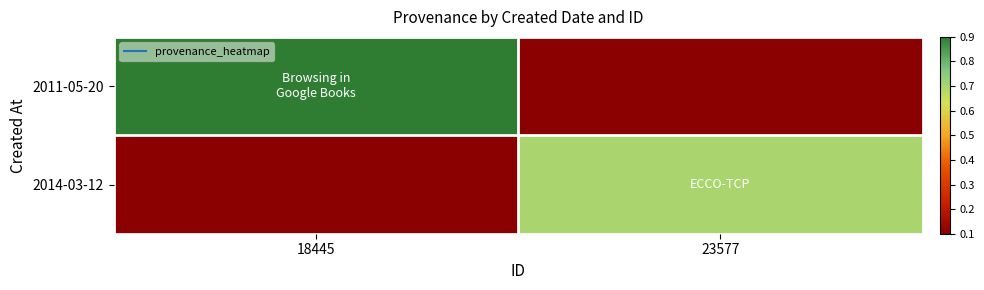

At how many categories does at least one series exceed 0?

2